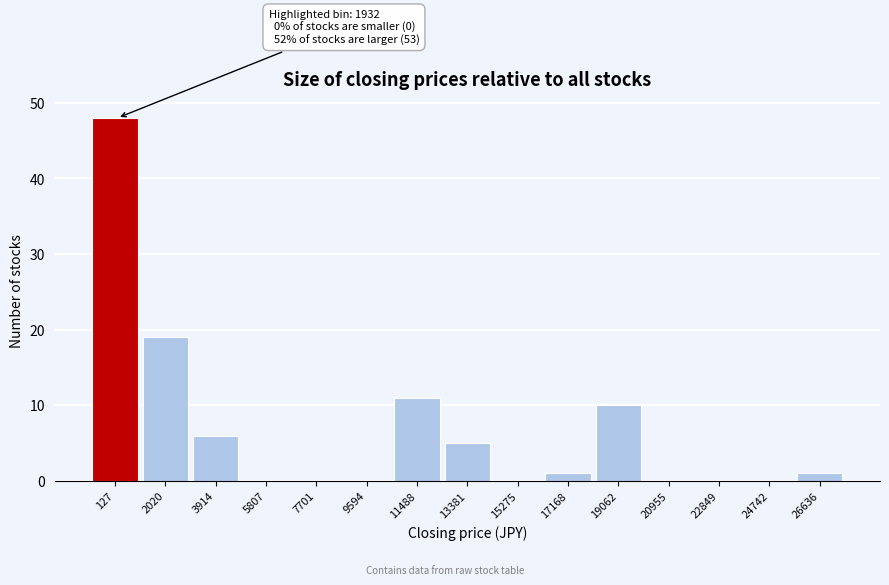

Reading right to left, list all the values displayed in this chart.

26636=1	24742=0	22849=0	20955=0	19062=10	17168=1	15275=0	13381=5	11488=11	9594=0	7701=0	5807=0	3914=6	2020=19	127=48